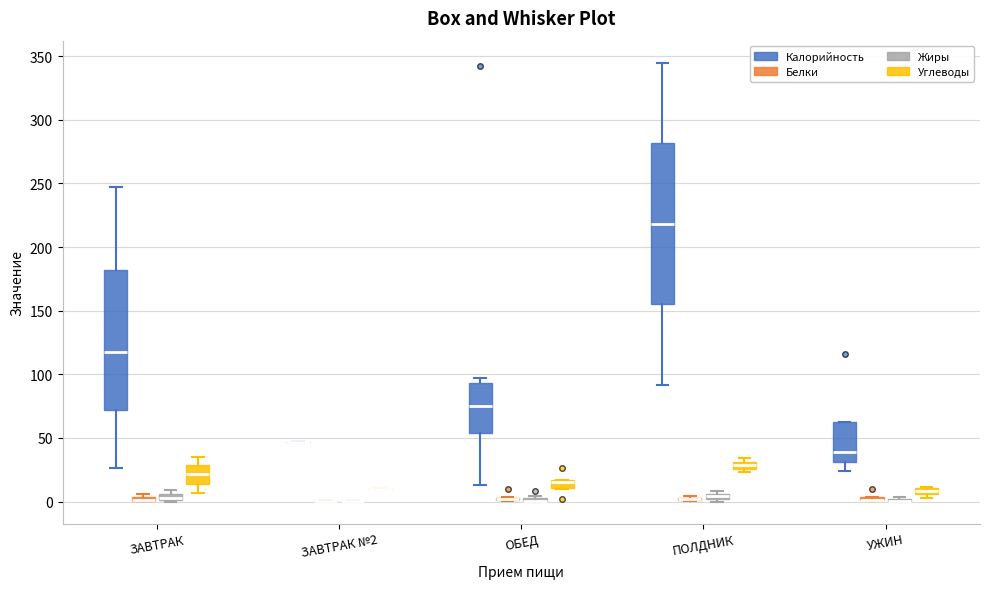

Which box is the tallest, from its lower edge to its upper edge?

ПОЛДНИК (Калорийность)